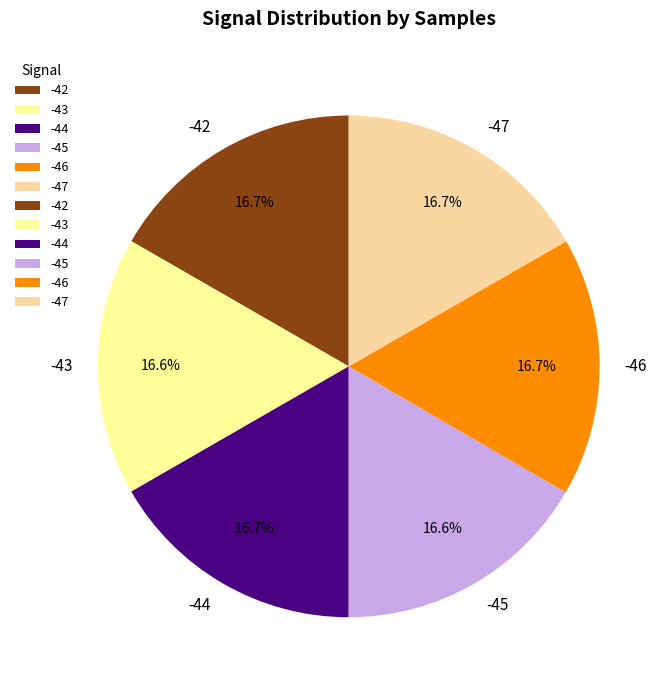

Do -47 and -45 together represent more than half of the pie?

No